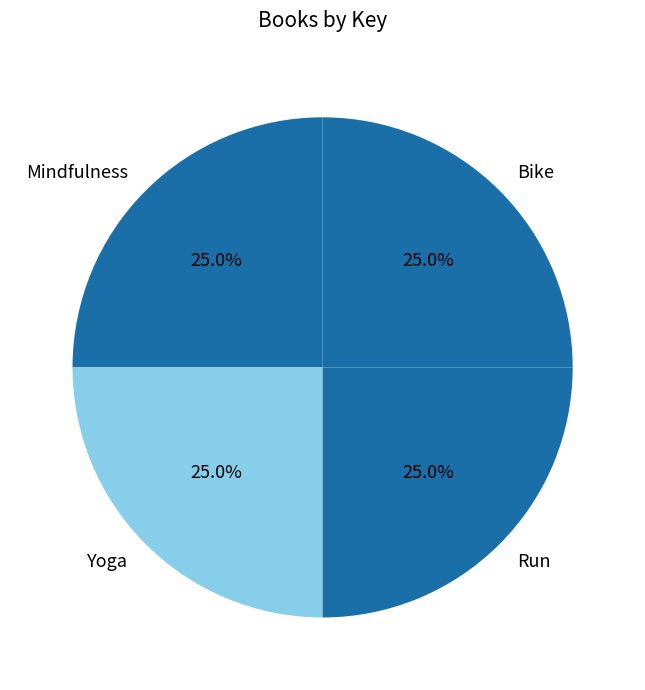

To the nearest percent, what is the combined percentage of Mindfulness and Yoga?

50%